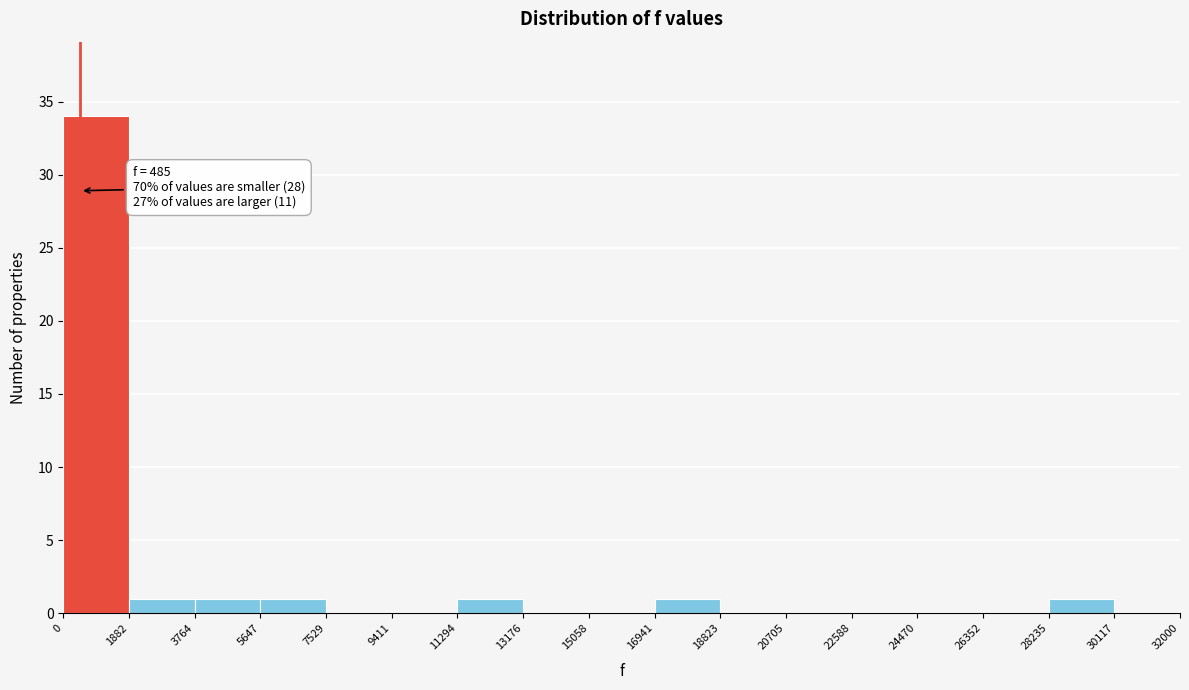

Which range on the x-axis has the tallest bar?

0 to 1882